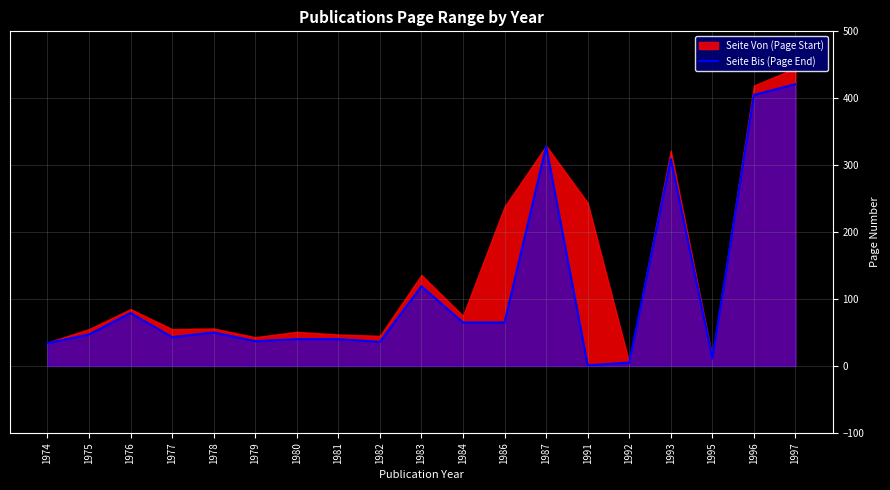

Which category has the highest value in the Seite Bis (Page End) series?

1997